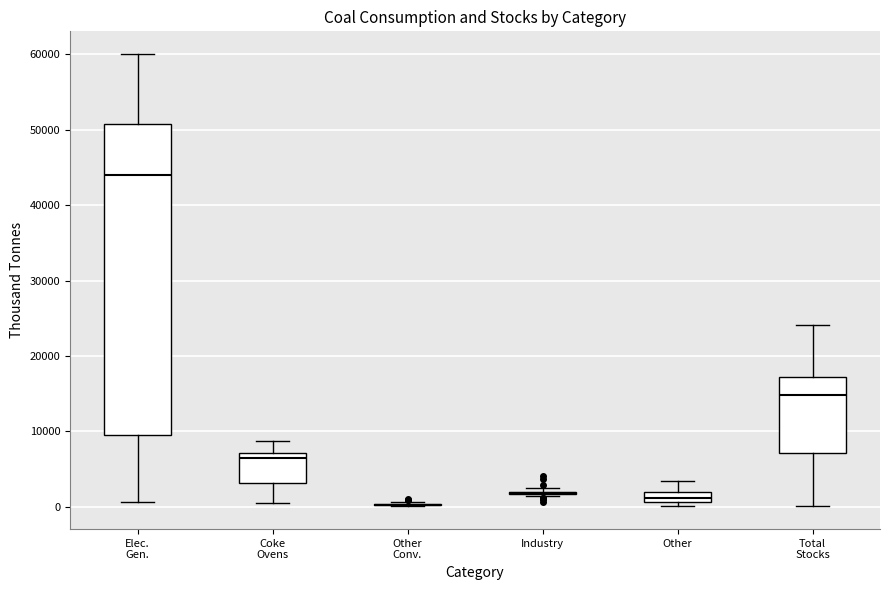

Which box is the tallest, from its lower edge to its upper edge?

Elec. Gen.